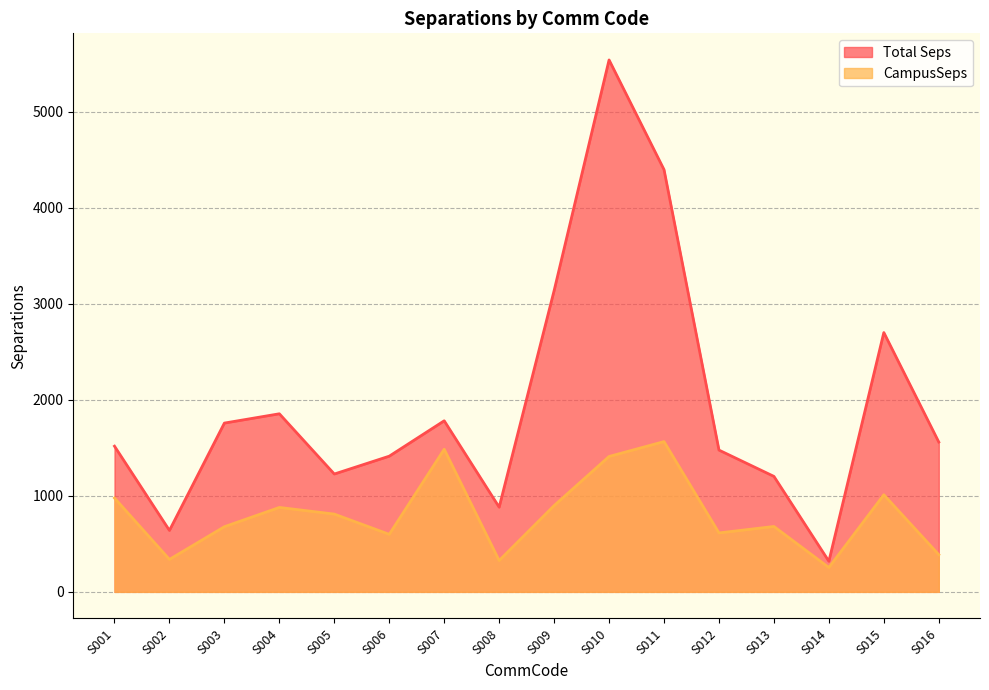

Is the value of Total Seps at S015 greater than the value of CampusSeps at S013?

Yes